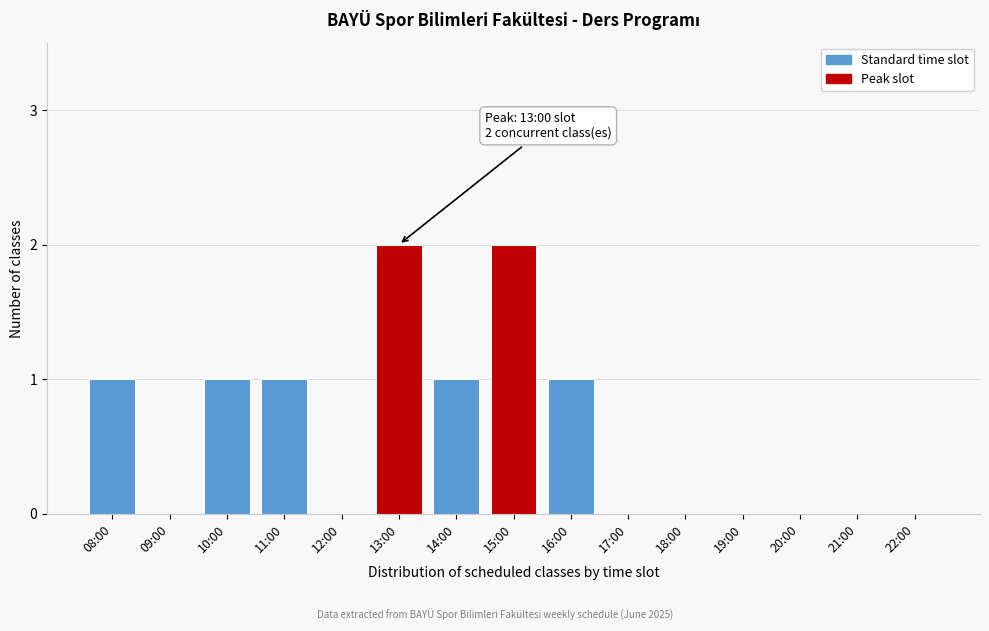

Reading right to left, what are all the values shown in this chart?

22:00=0	21:00=0	20:00=0	19:00=0	18:00=0	17:00=0	16:00=1	15:00=2	14:00=1	13:00=2	12:00=0	11:00=1	10:00=1	09:00=0	08:00=1